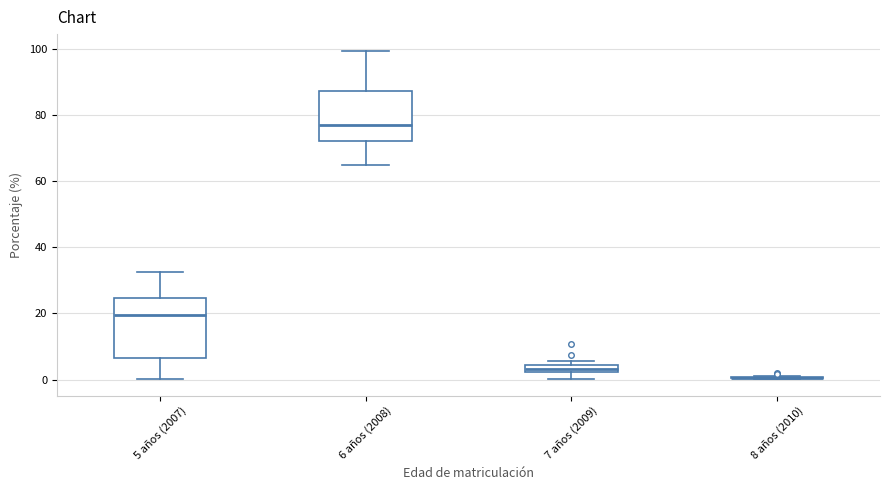

Comparing the boxes themselves (not the whiskers), which one is the tallest?

5 años (2007)